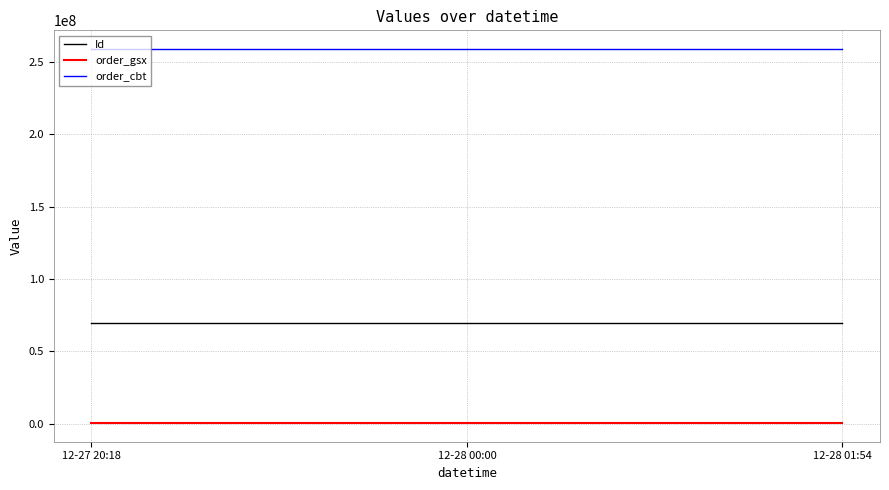

Is the value of Id at 12-27 20:18 greater than the value of order_gsx at 12-27 20:18?

Yes